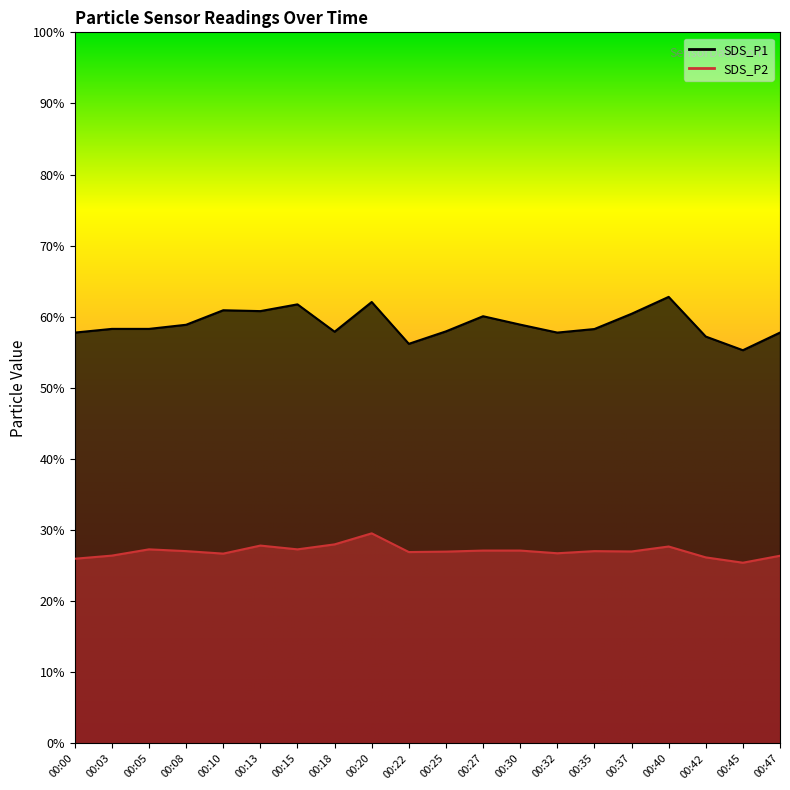

Reading left to right, what are all the values shown in this chart?

SDS_P1: 00:00=57.8	00:03=58.3	00:05=58.3	00:08=58.9	00:10=60.9	00:13=60.8	00:15=61.8	00:18=57.9	00:20=62.1	00:22=56.2	00:25=58.0	00:27=60.1	00:30=58.9	00:32=57.8	00:35=58.3	00:37=60.4	00:40=62.8	00:42=57.2	00:45=55.3	00:47=57.8
SDS_P2: 00:00=26.0	00:03=26.4	00:05=27.3	00:08=27.1	00:10=26.7	00:13=27.8	00:15=27.3	00:18=28.0	00:20=29.6	00:22=26.9	00:25=27.0	00:27=27.1	00:30=27.1	00:32=26.8	00:35=27.1	00:37=27.0	00:40=27.7	00:42=26.2	00:45=25.4	00:47=26.4